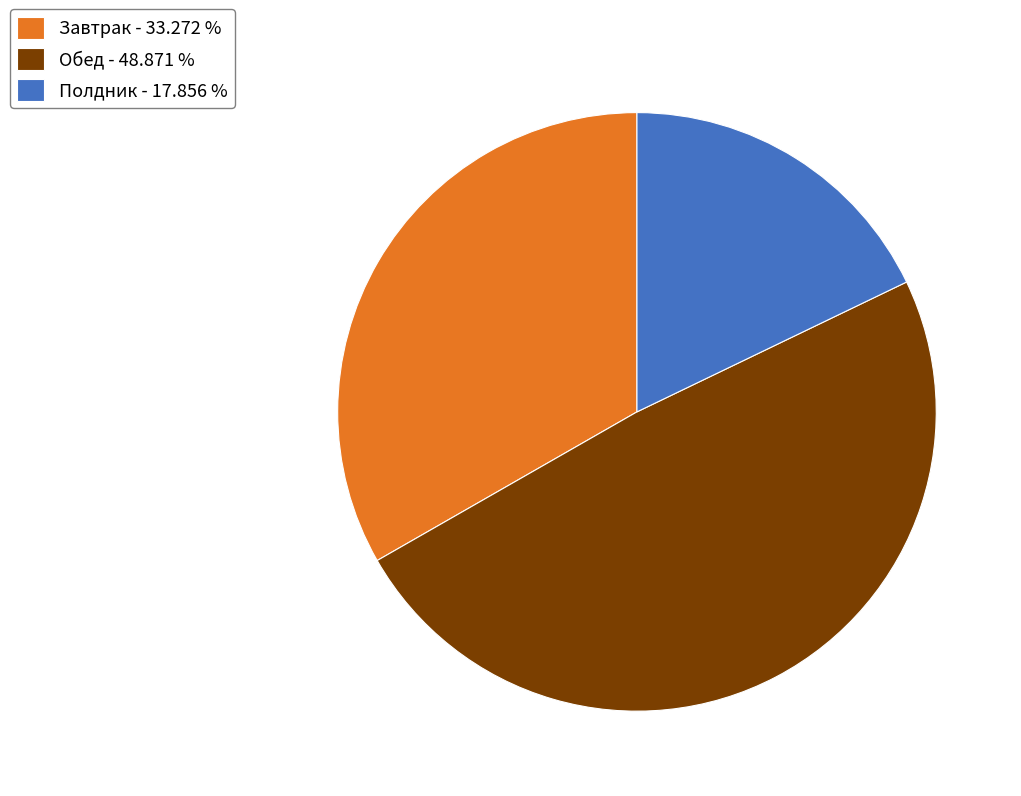

Is there any slice that represents more than half of the pie?

No